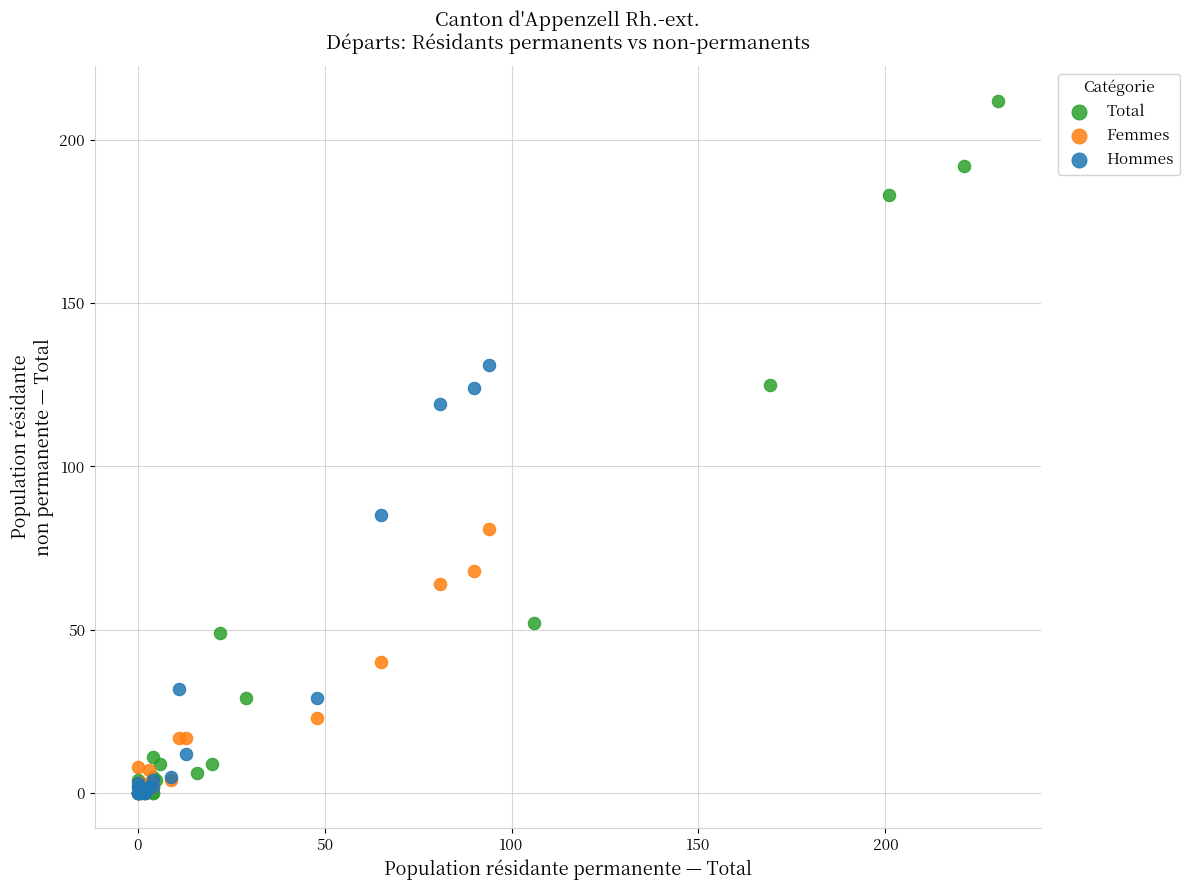

Which series has the largest Y range (max minus min)?

Total